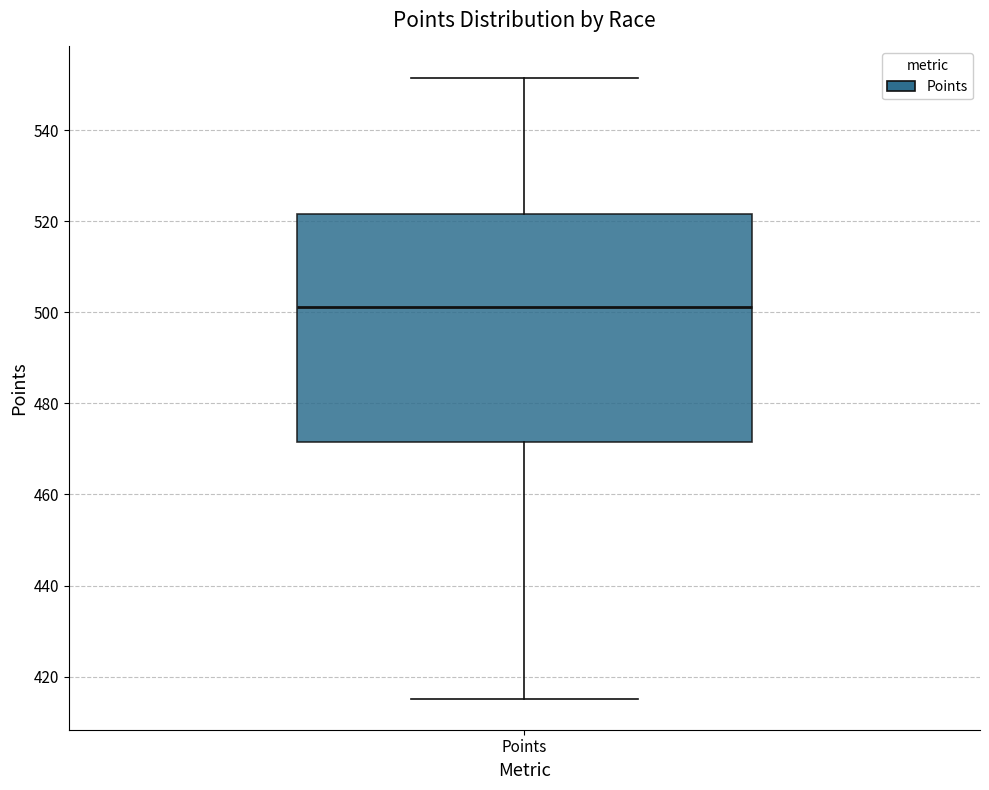

Where is the upper edge of the box for Points on the y-axis? The values are not printed on the chart, so give them approximately, as read against the axis.

522